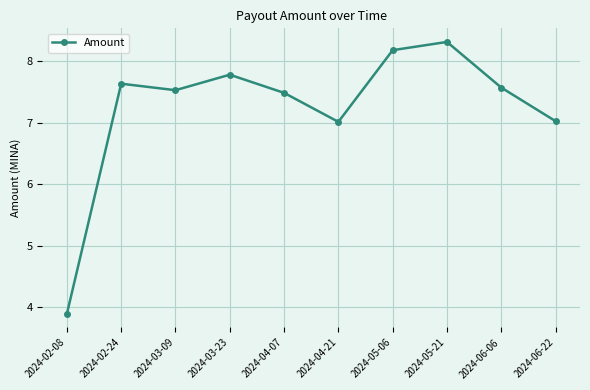

What is the label of the 10th point from the left?

2024-06-22